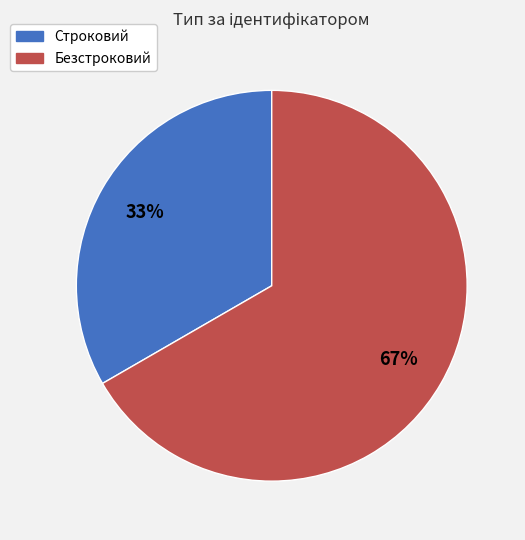

Which has a higher value, Строковий or Безстроковий?

Безстроковий